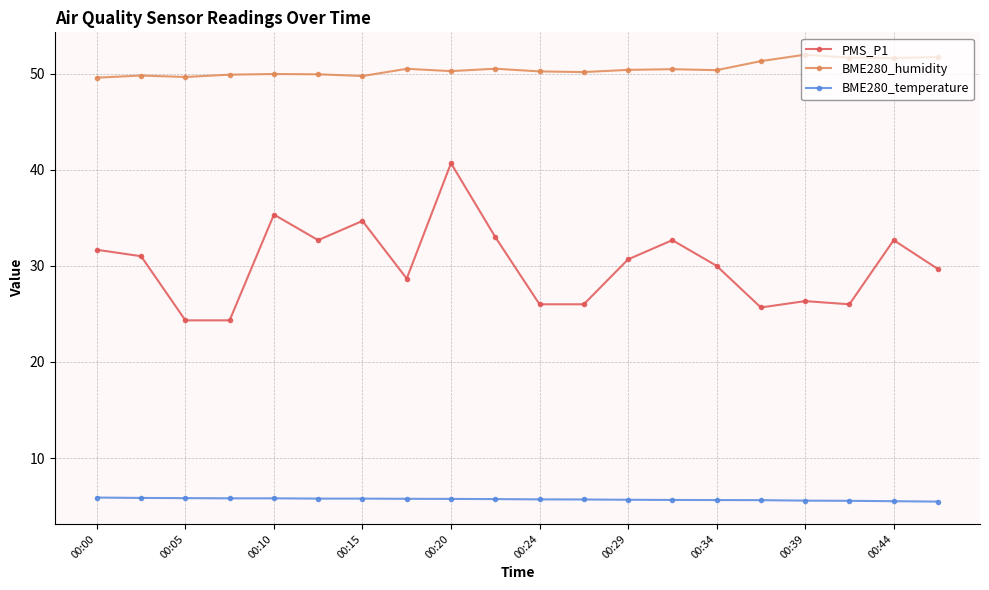

True or false: PMS_P1 and BME280_temperature cross at least once.

False